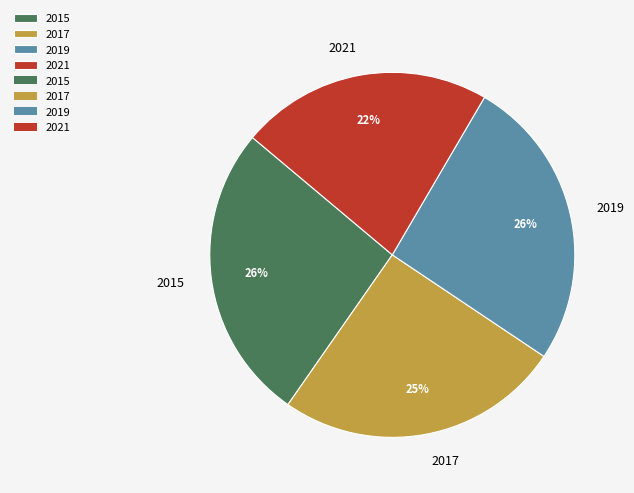

Does 2015 represent more than half of the total?

No